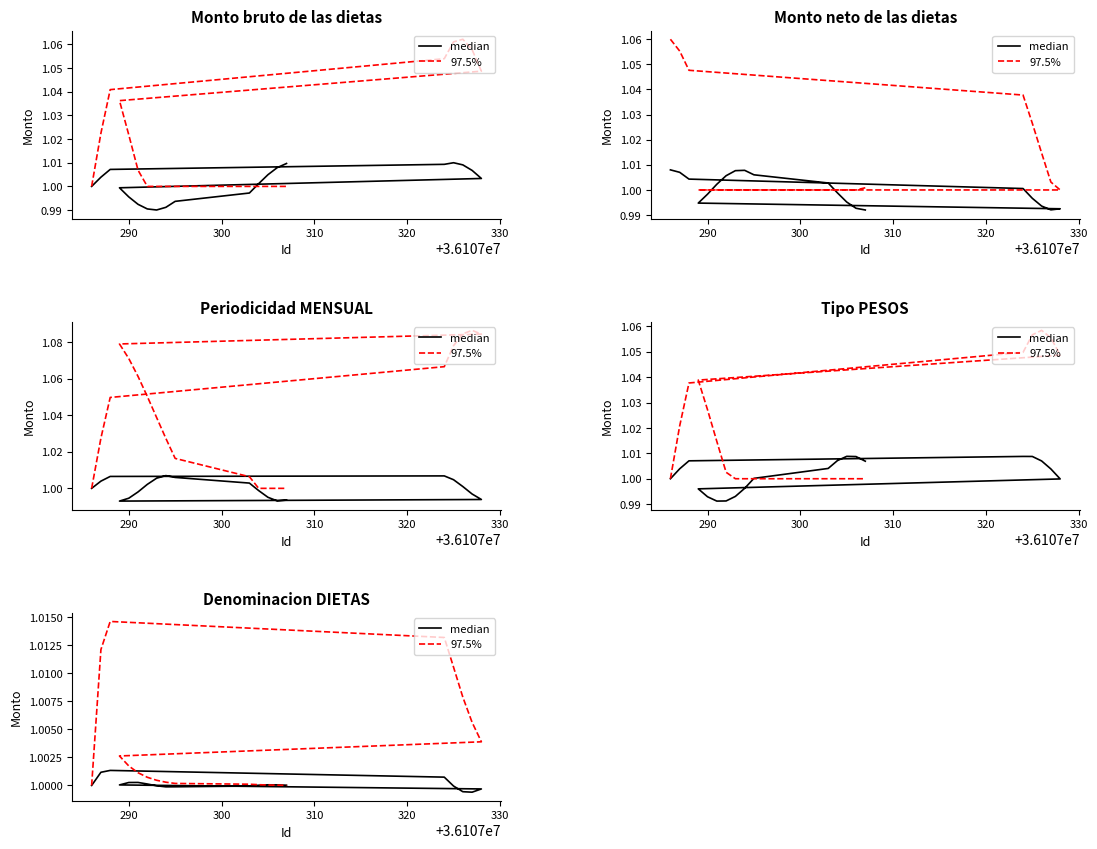

How many lines are shown in the chart?

2